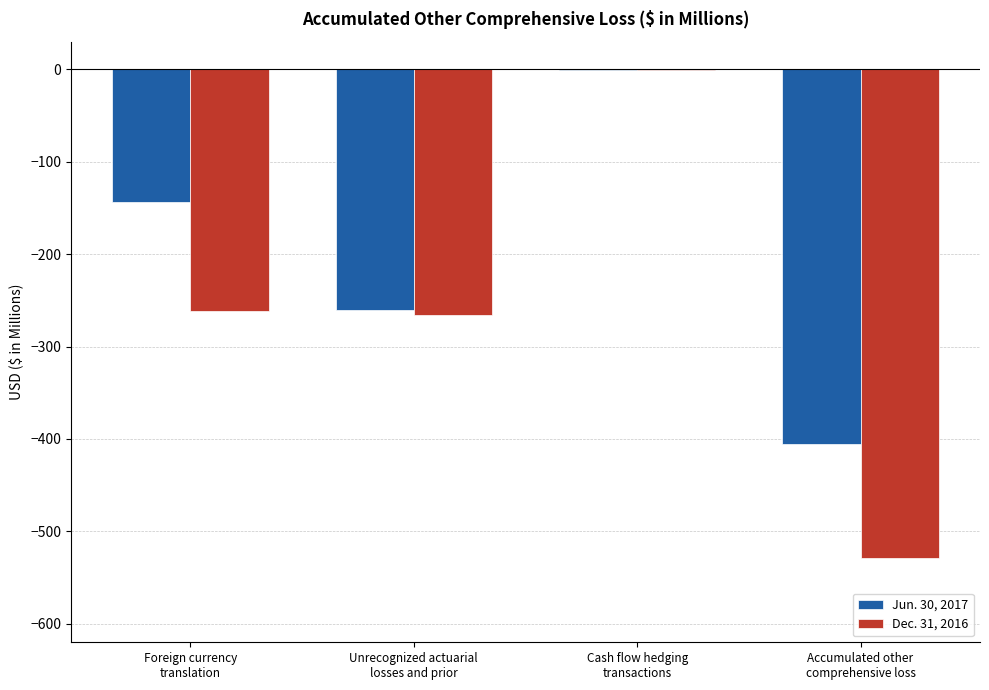

Are the bars grouped side by side (vs. stacked)?

Yes